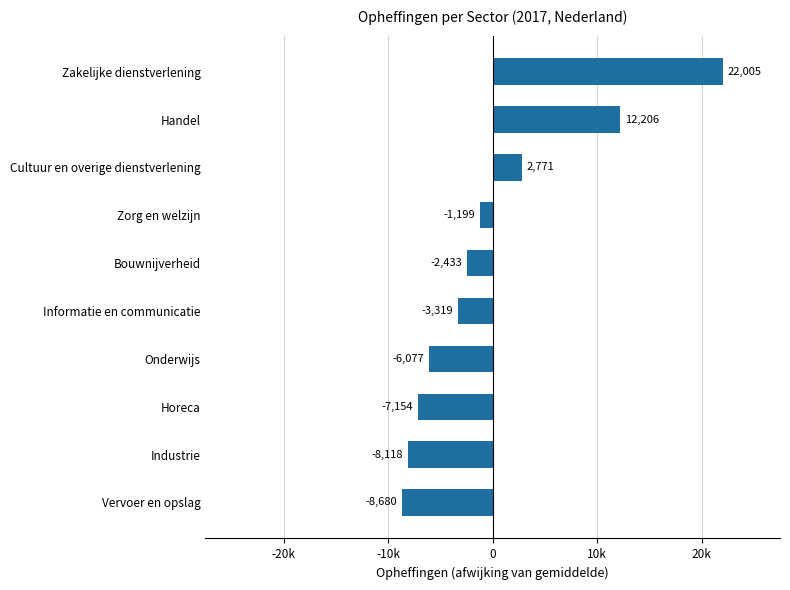

List the labels in order of value, largest first.

Zakelijke dienstverlening, Handel, Cultuur en overige dienstverlening, Zorg en welzijn, Bouwnijverheid, Informatie en communicatie, Onderwijs, Horeca, Industrie, Vervoer en opslag